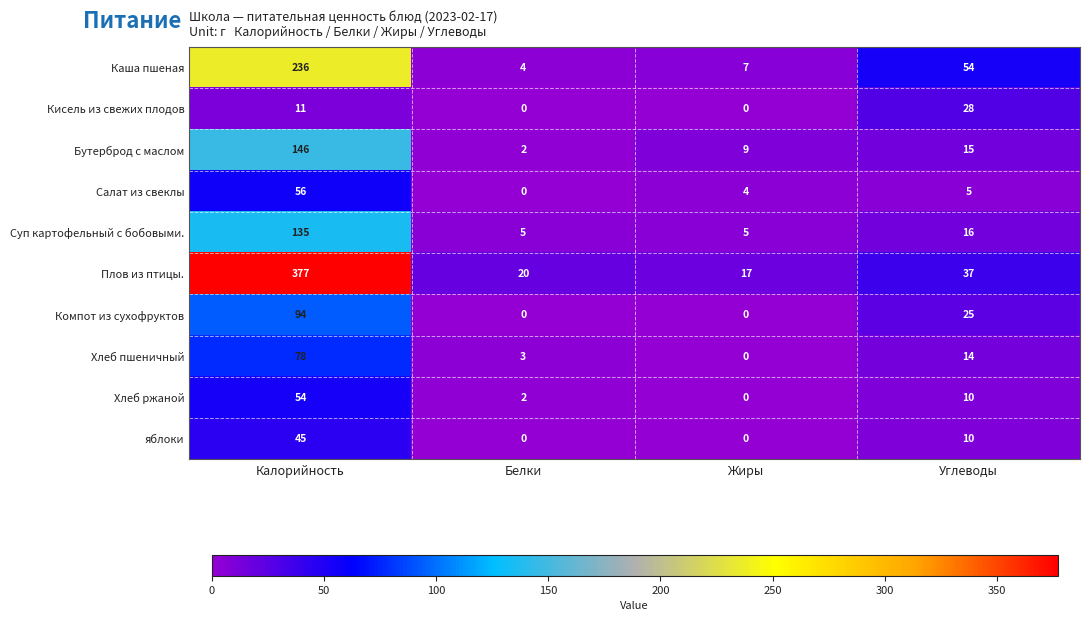

What is the difference between the maximum and second lowest values in the Каша пшеная series?

229